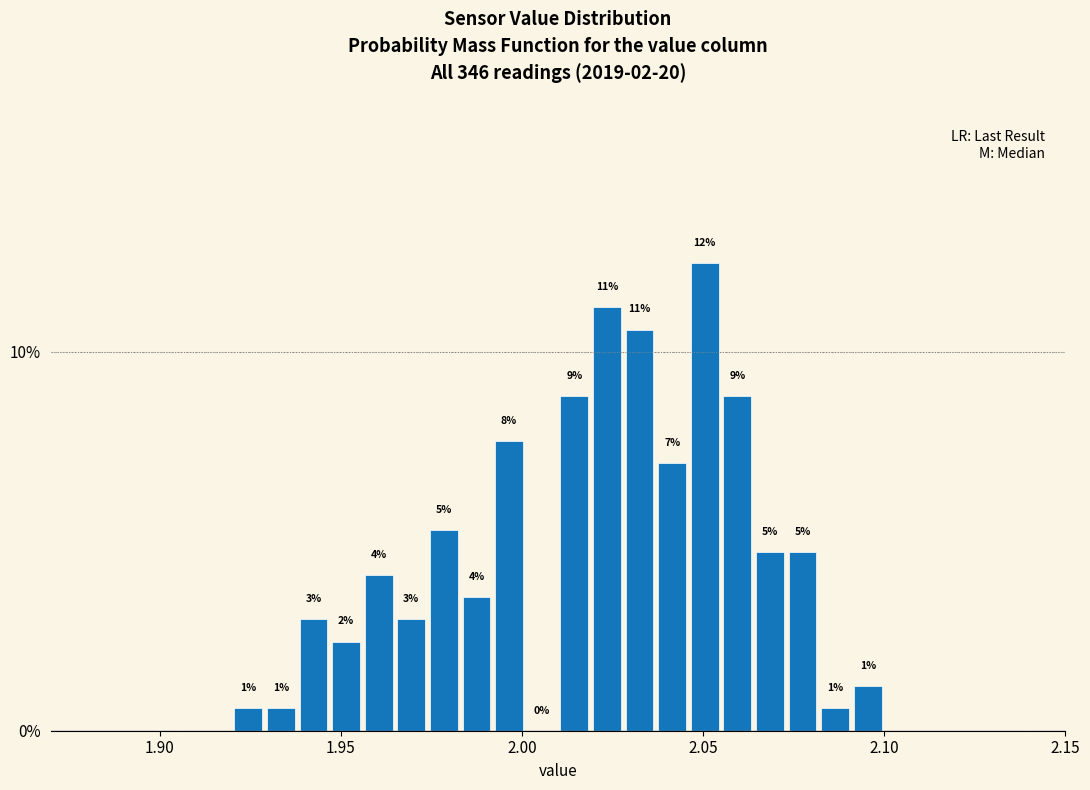

Around what value on the x-axis is the tallest bar? Give the approximate position of its centre, as read against the axis.

2.050